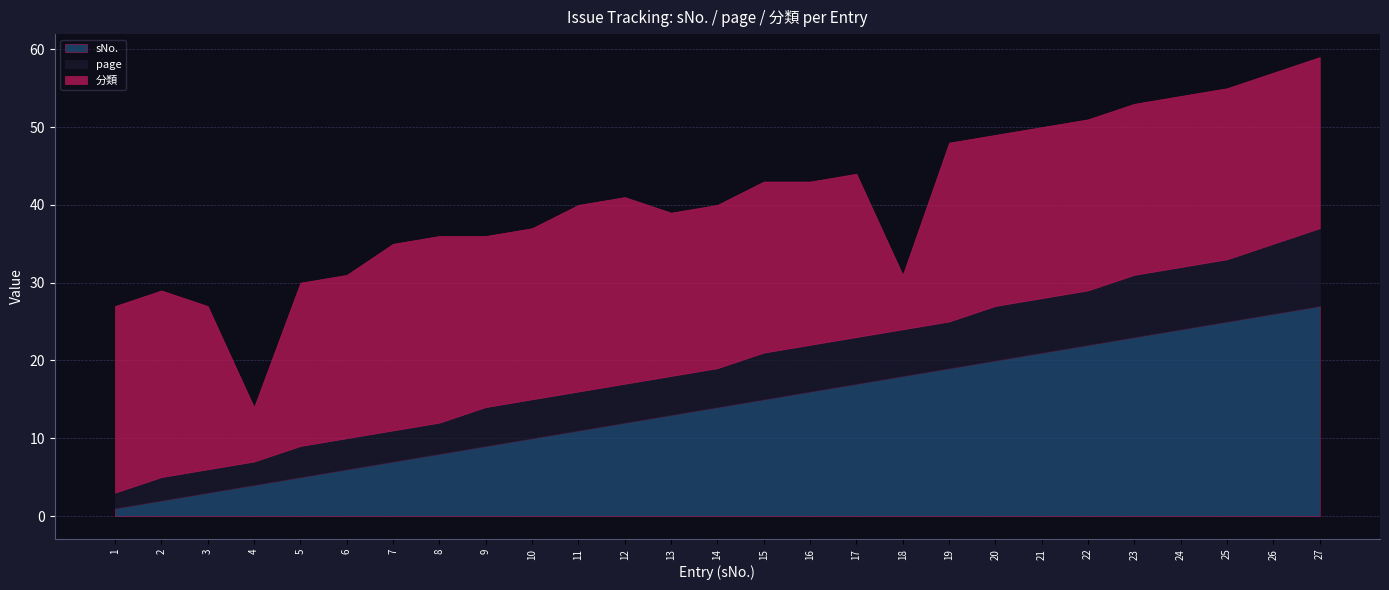

What is the smallest value displayed?

1